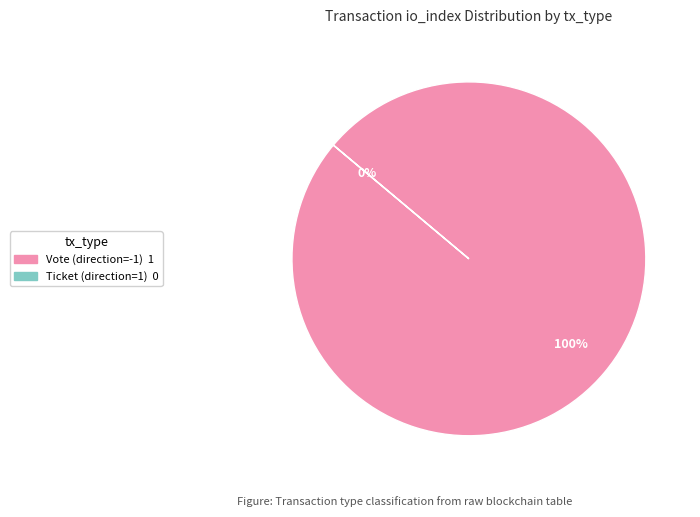

To the nearest percent, what is the average slice percentage?

50%